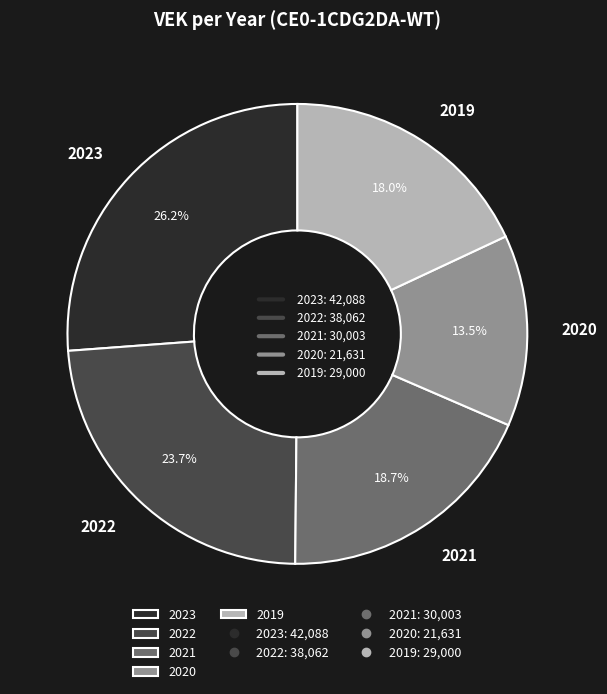

True or false: 2022 accounts for 13% of the total.

False